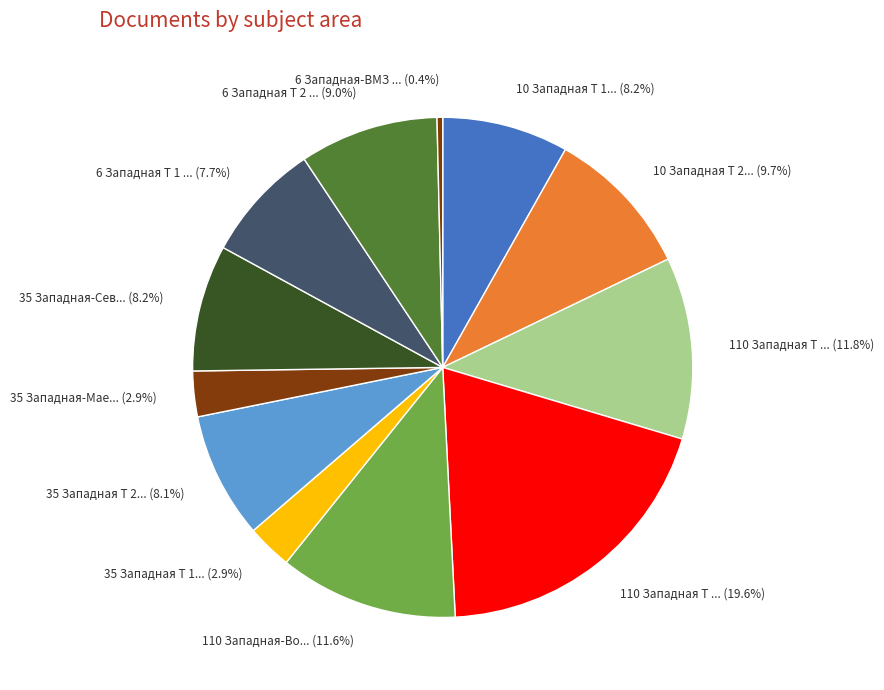

Is there any slice that represents more than half of the pie?

No